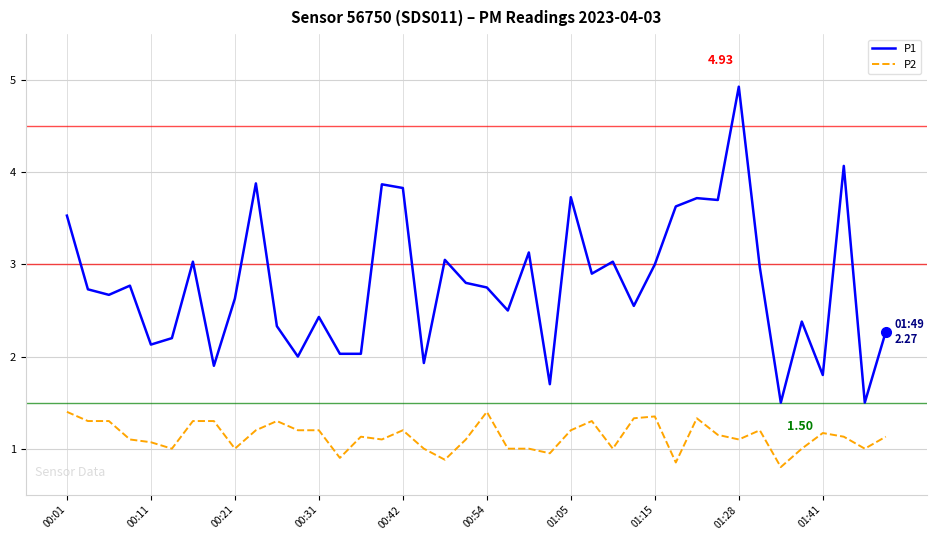

What is the difference between the maximum and minimum values in the P2 series?

0.6